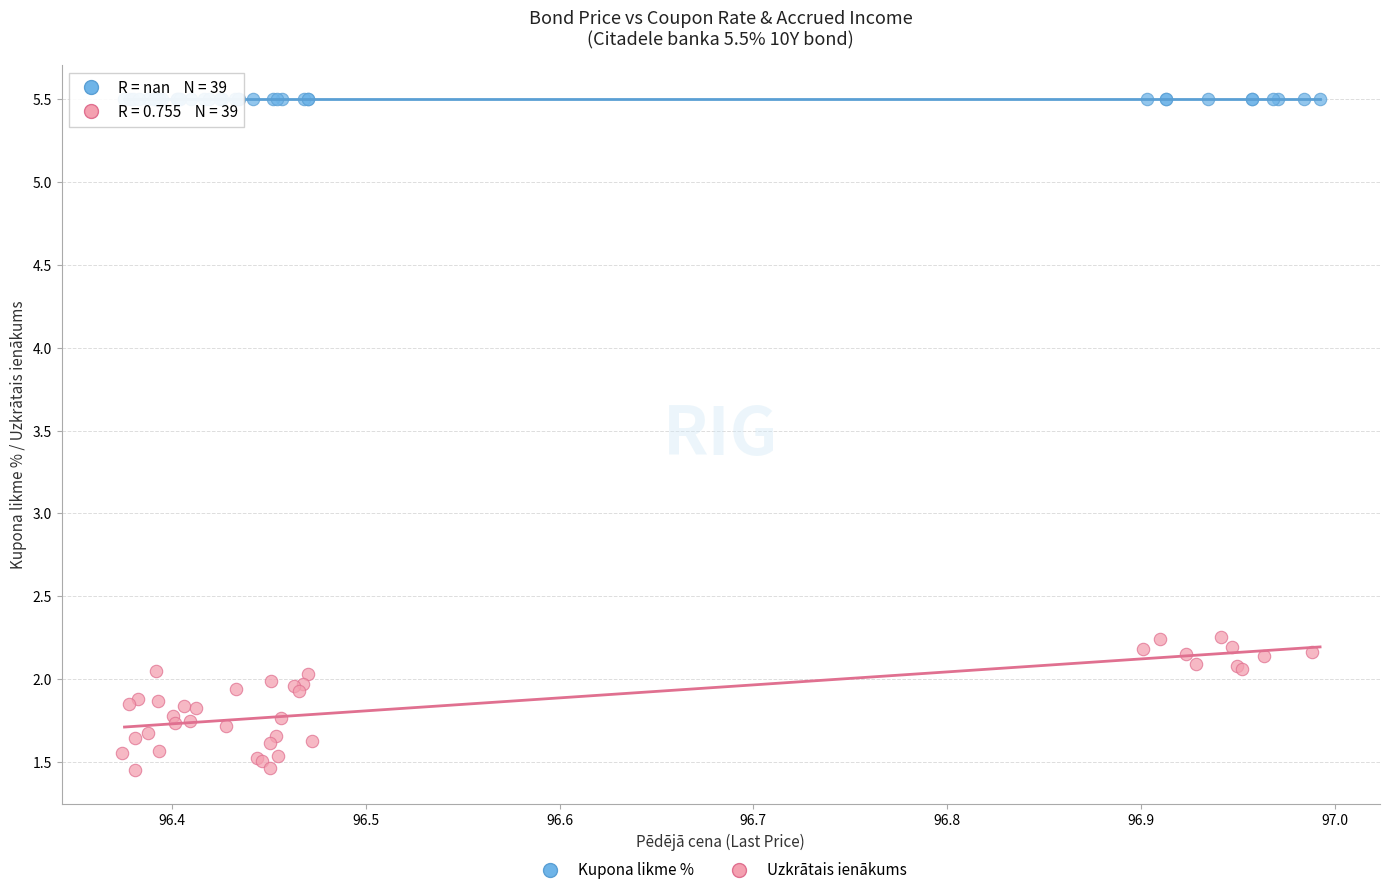

Which series reaches the maximum Y coordinate?

Kupona likme %